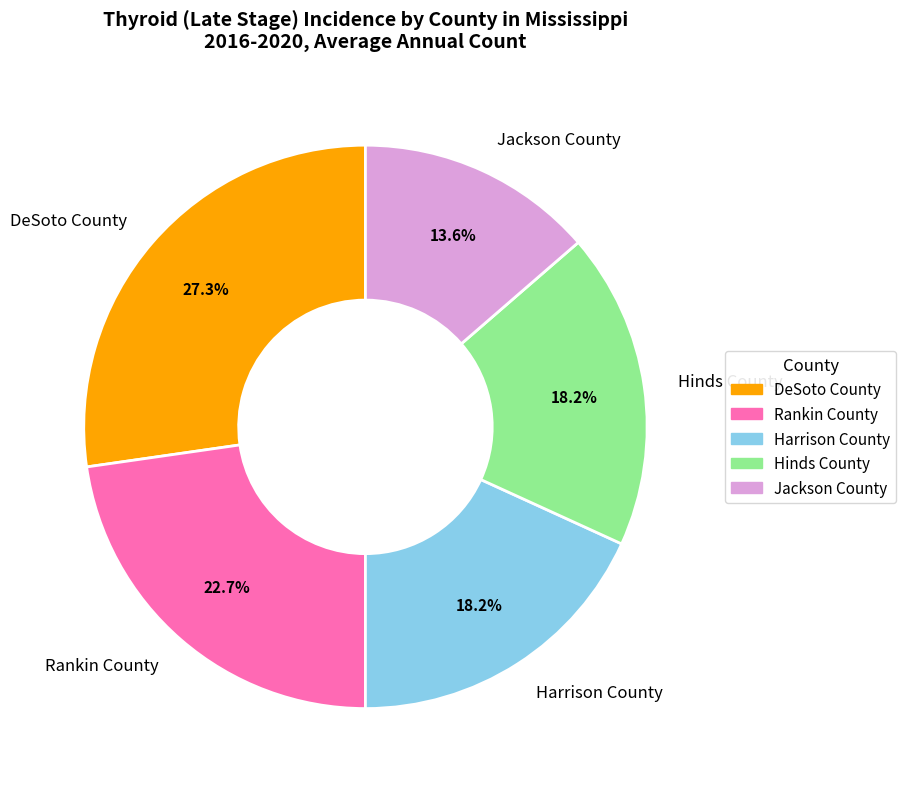

The Hinds County slice represents 32% of the pie. True or false?

False